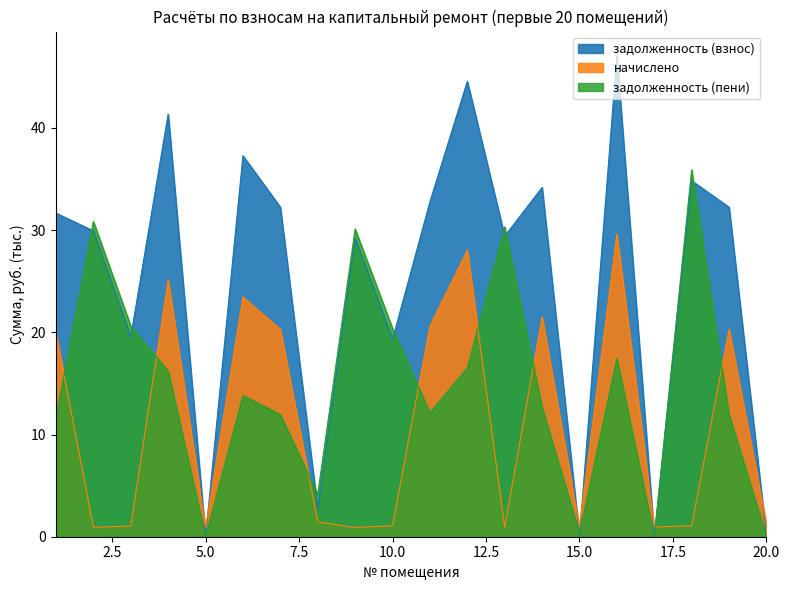

Which series changed the most between 1 and 6?

задолженность (взнос)